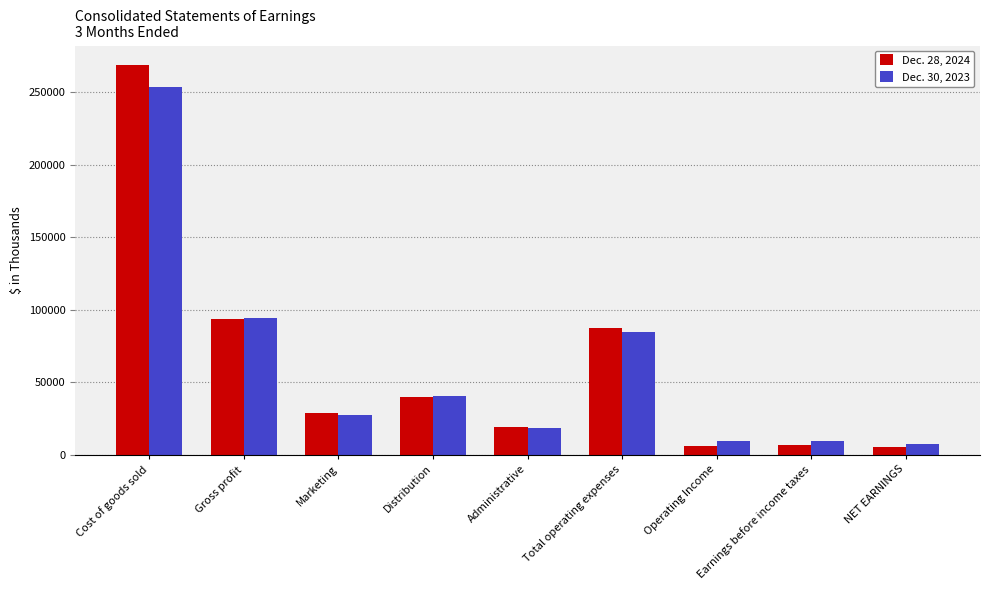

What is the sum of the Dec. 30, 2023 values at Gross profit and Operating Income?

104268